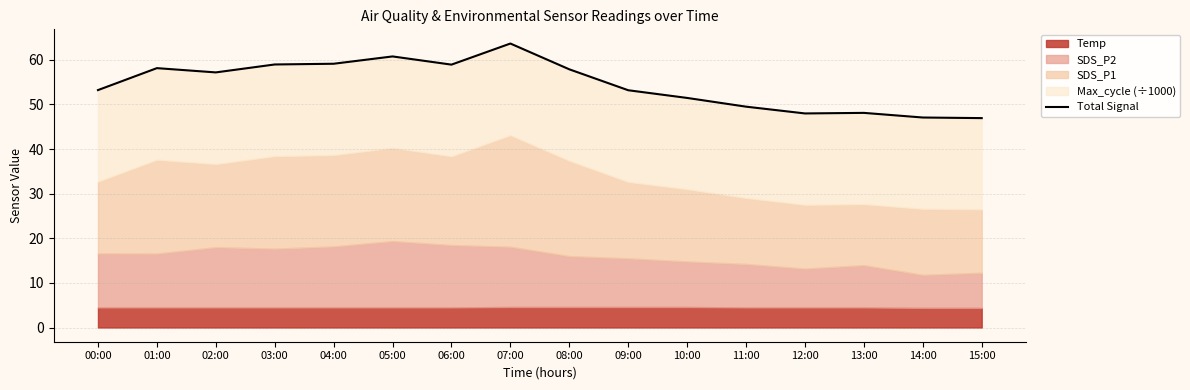

What is the change in value from 06:00 to 07:00?

+4.7